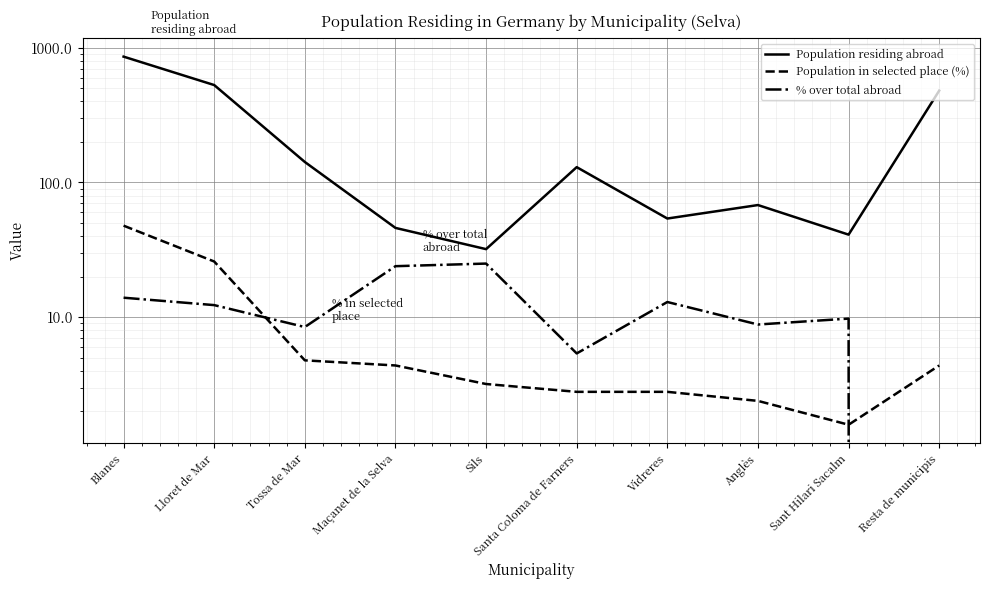

What is the sum of the Population in selected place (%) values at Anglès and Vidreres?

5.2